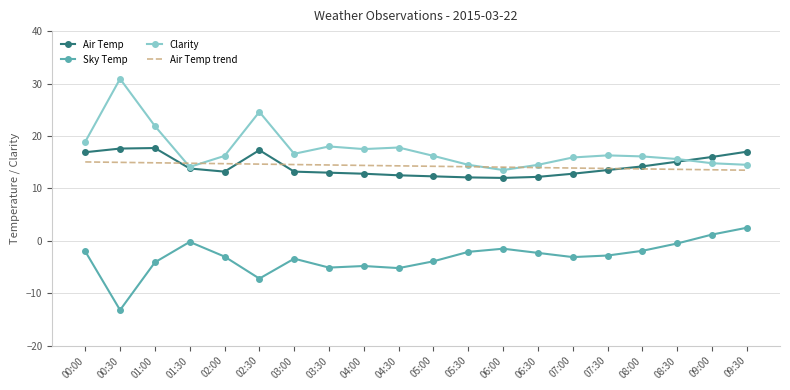

What is the total value across all series at 09:30?

47.5